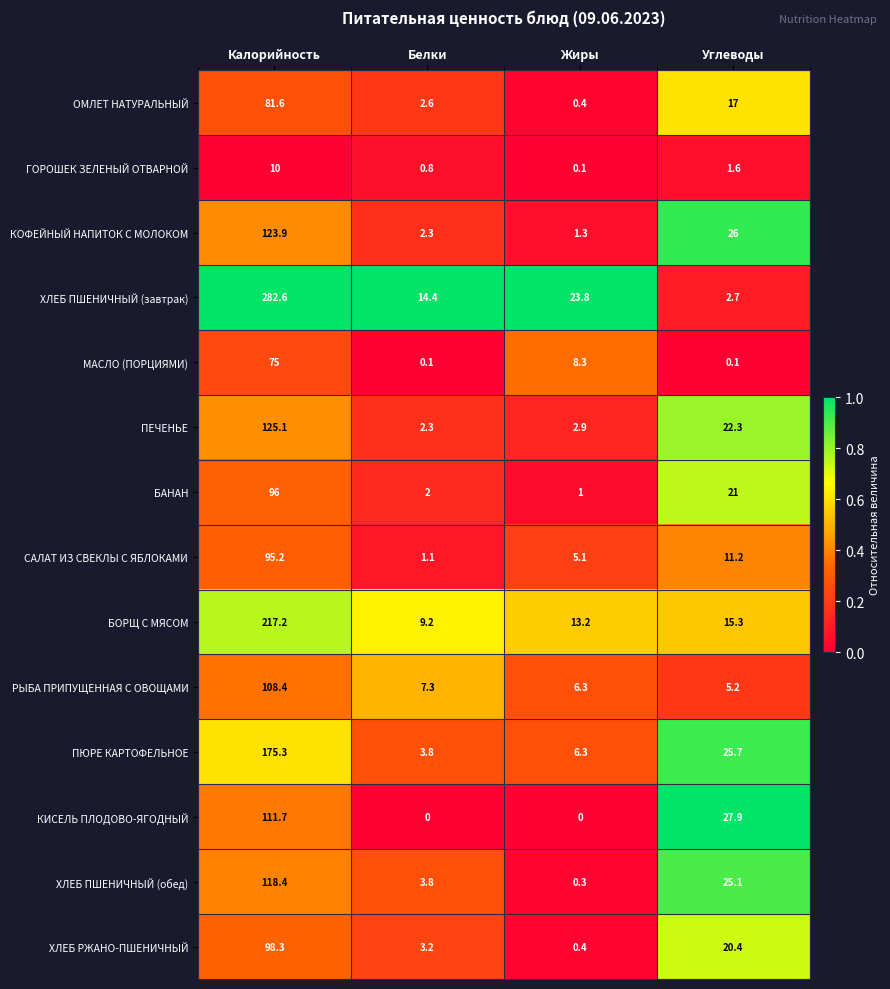

What is the difference between the maximum and minimum values in the КИСЕЛЬ ПЛОДОВО-ЯГОДНЫЙ series?

111.7